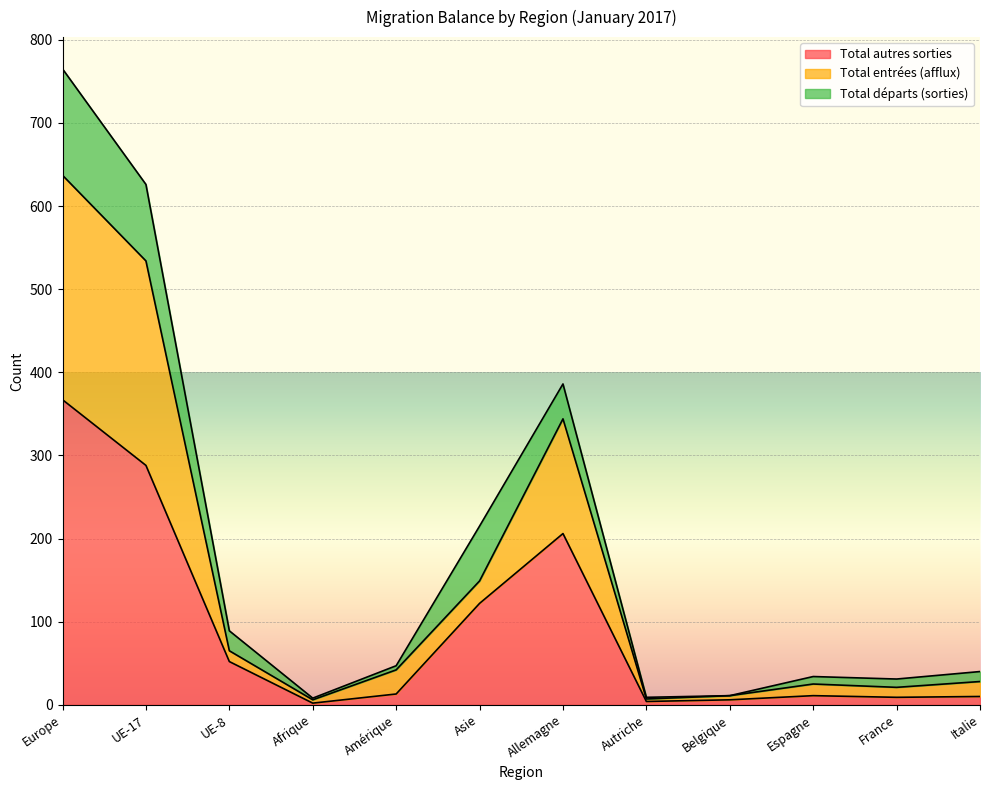

What is the maximum value for Total autres sorties?

367